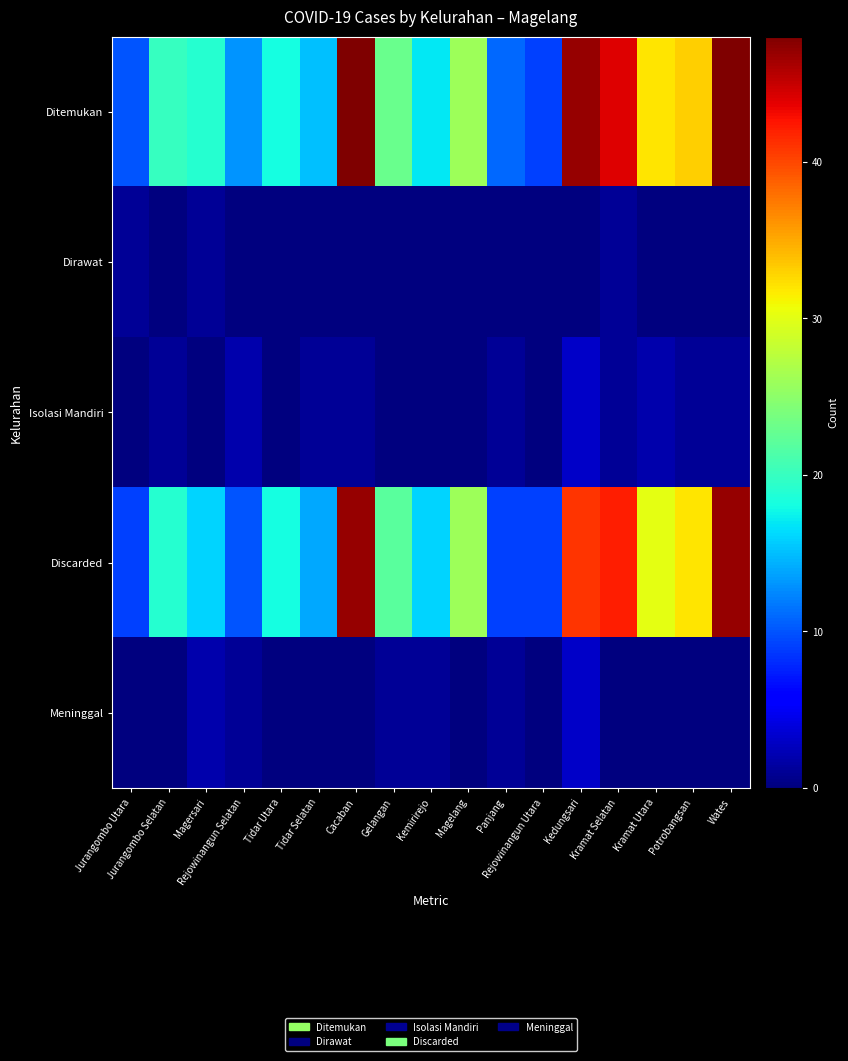

Reading left to right, extract all data points from this chart.

Ditemukan: Jurangombo Utara=10	Jurangombo Selatan=20	Magersari=19	Rejowinangun Selatan=13	Tidar Utara=18	Tidar Selatan=15	Cacaban=48	Gelangan=23	Kemirirejo=17	Magelang=26	Panjang=11	Rejowinangun Utara=9	Kedungsari=47	Kramat Selatan=44	Kramat Utara=32	Potrobangsan=33	Wates=48
Dirawat: Jurangombo Utara=1	Jurangombo Selatan=0	Magersari=1	Rejowinangun Selatan=0	Tidar Utara=0	Tidar Selatan=0	Cacaban=0	Gelangan=0	Kemirirejo=0	Magelang=0	Panjang=0	Rejowinangun Utara=0	Kedungsari=0	Kramat Selatan=1	Kramat Utara=0	Potrobangsan=0	Wates=0
Isolasi Mandiri: Jurangombo Utara=0	Jurangombo Selatan=1	Magersari=0	Rejowinangun Selatan=2	Tidar Utara=0	Tidar Selatan=1	Cacaban=1	Gelangan=0	Kemirirejo=0	Magelang=0	Panjang=1	Rejowinangun Utara=0	Kedungsari=3	Kramat Selatan=1	Kramat Utara=2	Potrobangsan=1	Wates=1
Discarded: Jurangombo Utara=9	Jurangombo Selatan=19	Magersari=16	Rejowinangun Selatan=10	Tidar Utara=18	Tidar Selatan=14	Cacaban=47	Gelangan=22	Kemirirejo=16	Magelang=26	Panjang=9	Rejowinangun Utara=9	Kedungsari=41	Kramat Selatan=42	Kramat Utara=30	Potrobangsan=32	Wates=47
Meninggal: Jurangombo Utara=0	Jurangombo Selatan=0	Magersari=2	Rejowinangun Selatan=1	Tidar Utara=0	Tidar Selatan=0	Cacaban=0	Gelangan=1	Kemirirejo=1	Magelang=0	Panjang=1	Rejowinangun Utara=0	Kedungsari=3	Kramat Selatan=0	Kramat Utara=0	Potrobangsan=0	Wates=0